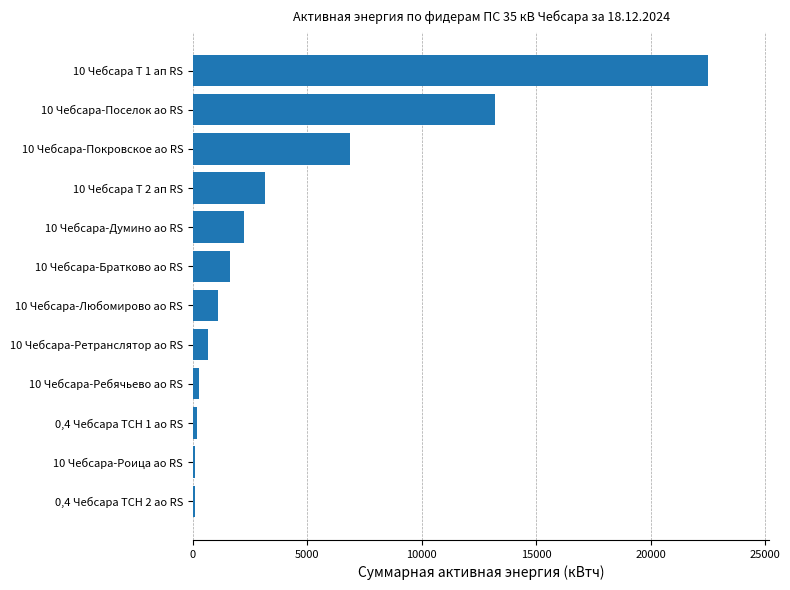

What is the difference between the second highest and second lowest values?

13092.7